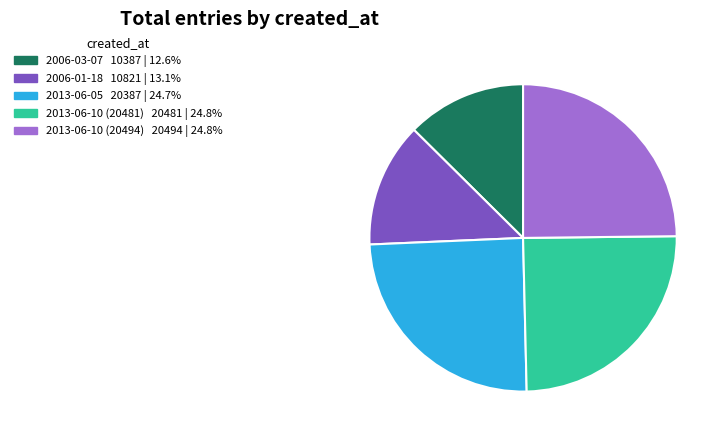

True or false: 2013-06-05 accounts for 25% of the total.

True